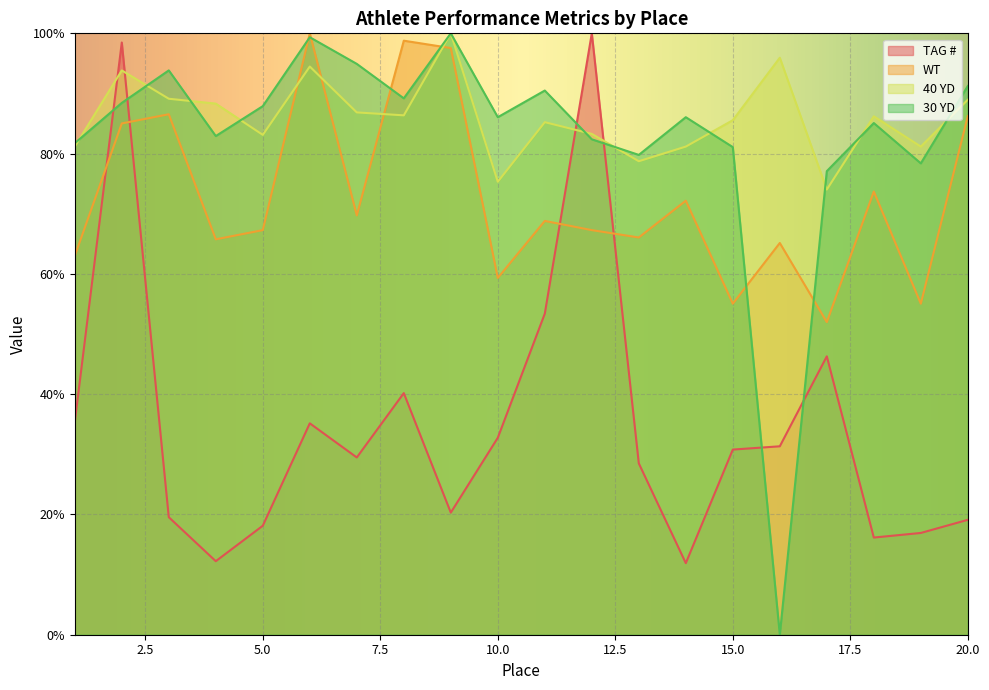

True or false: 40 YD and WT cross at least once.

True